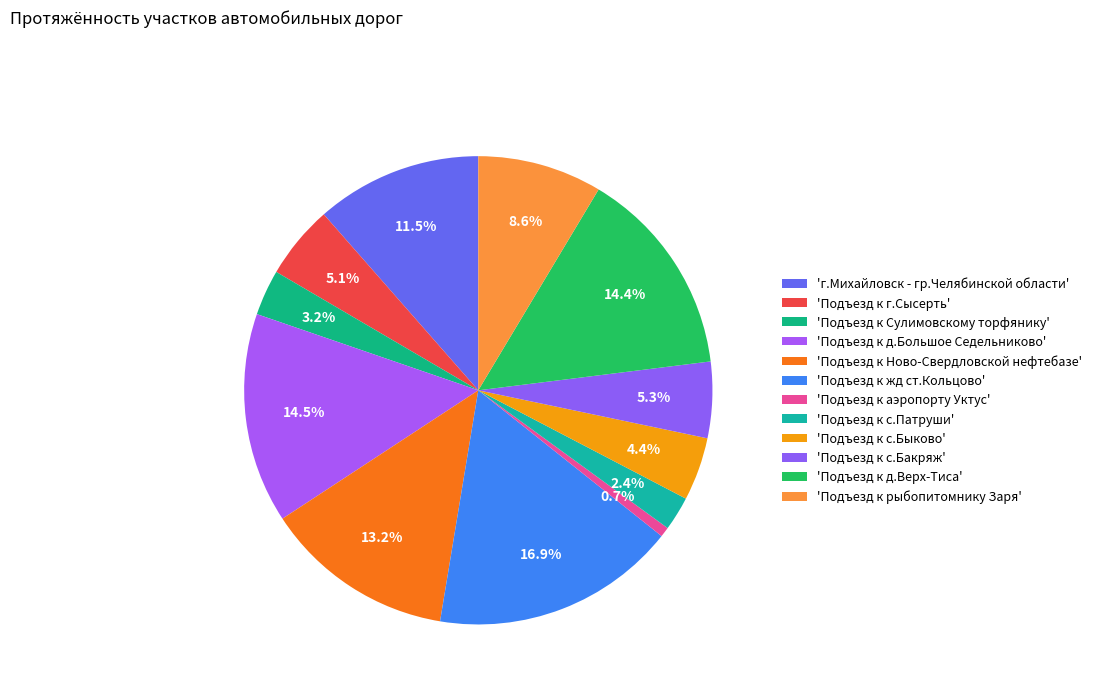

How many slices are in this pie chart?

12